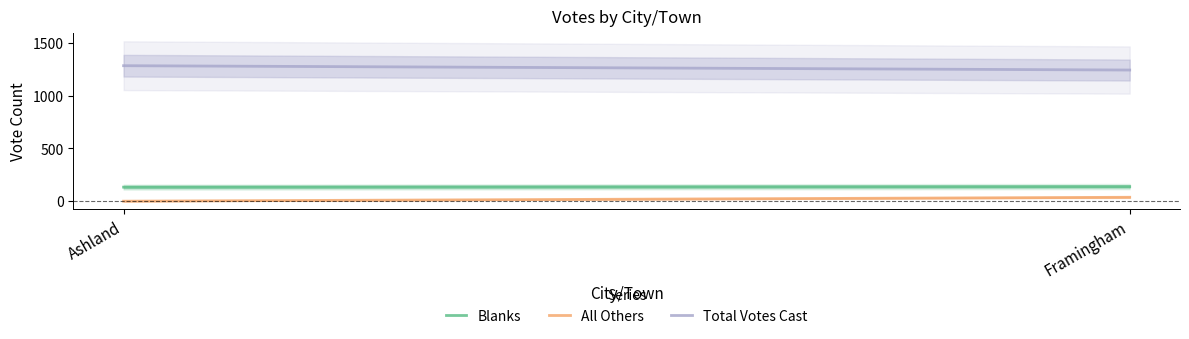

At which label is All Others closest to 18?

Ashland